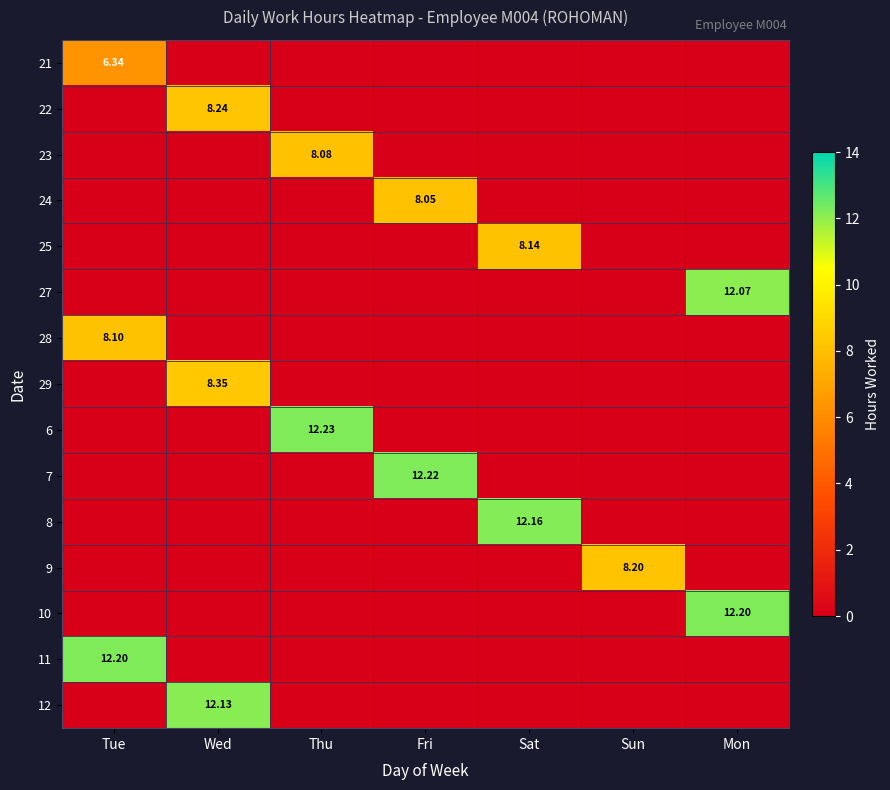

The 24 series shows 0.0 at Sat. True or false?

True